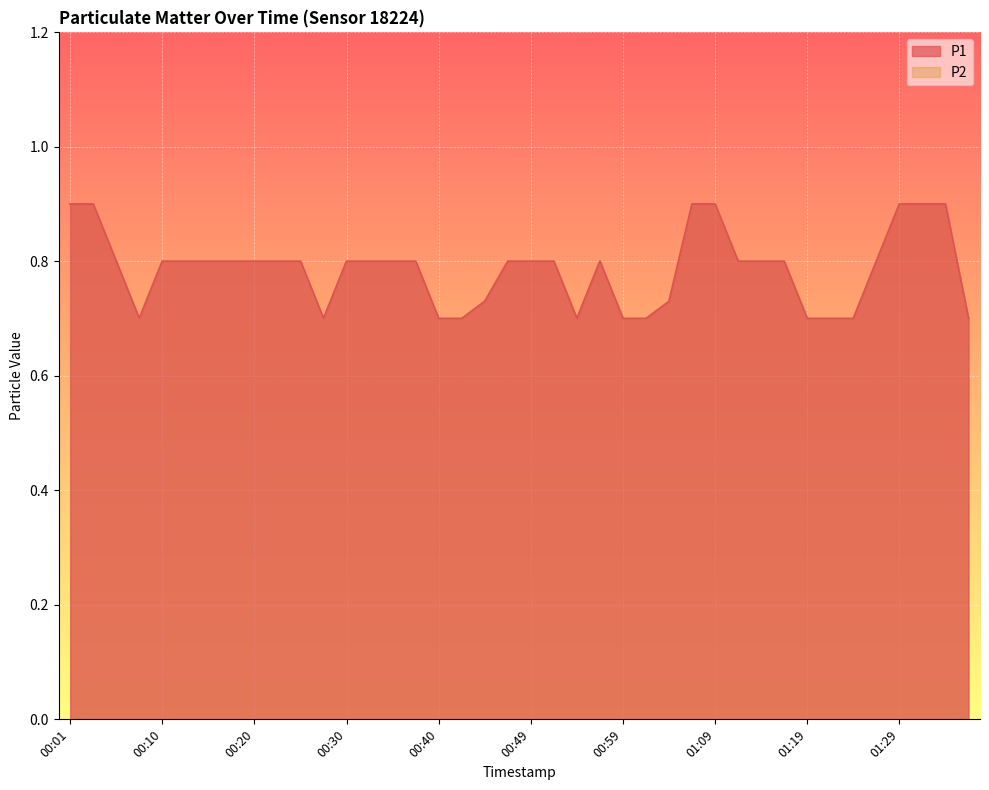

What are all the series names shown in the legend?

P1, P2